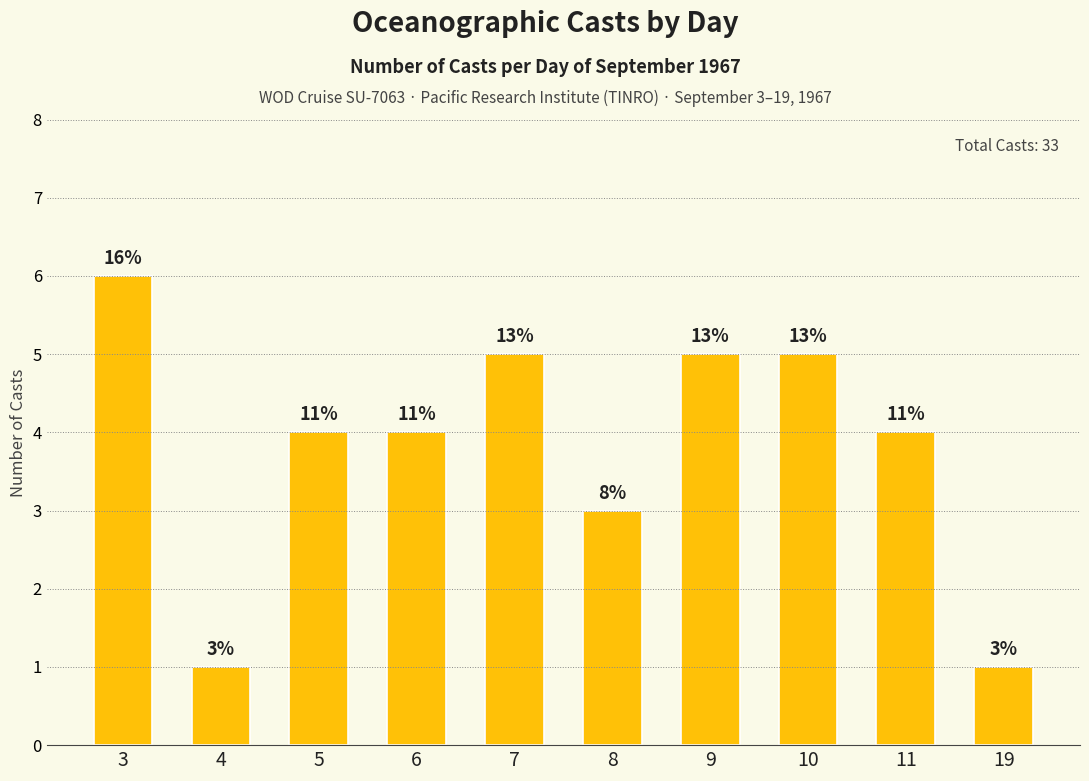

Reading left to right, extract all data points from this chart.

6	1	4	4	5	3	5	5	4	1